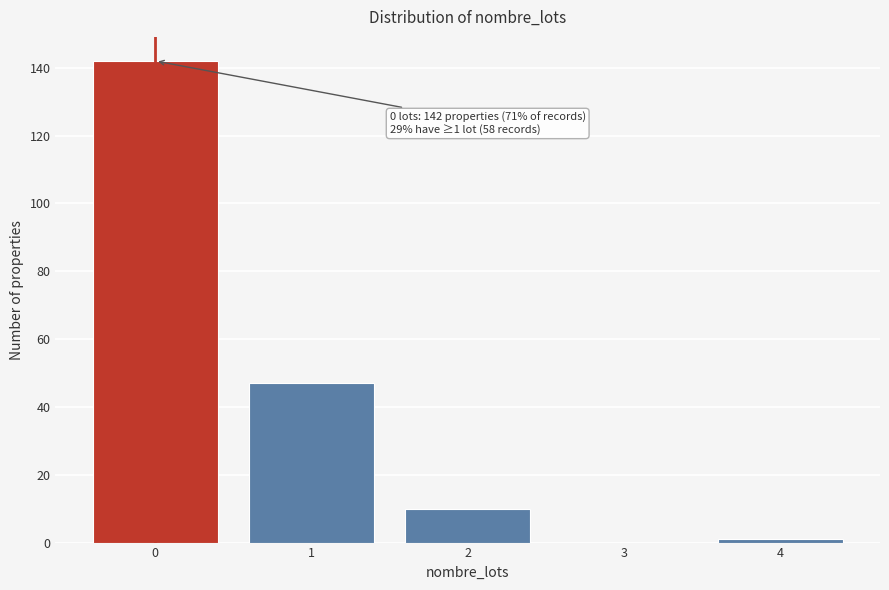

Reading left to right, extract all data points from this chart.

0=142	1=47	2=10	3=0	4=1